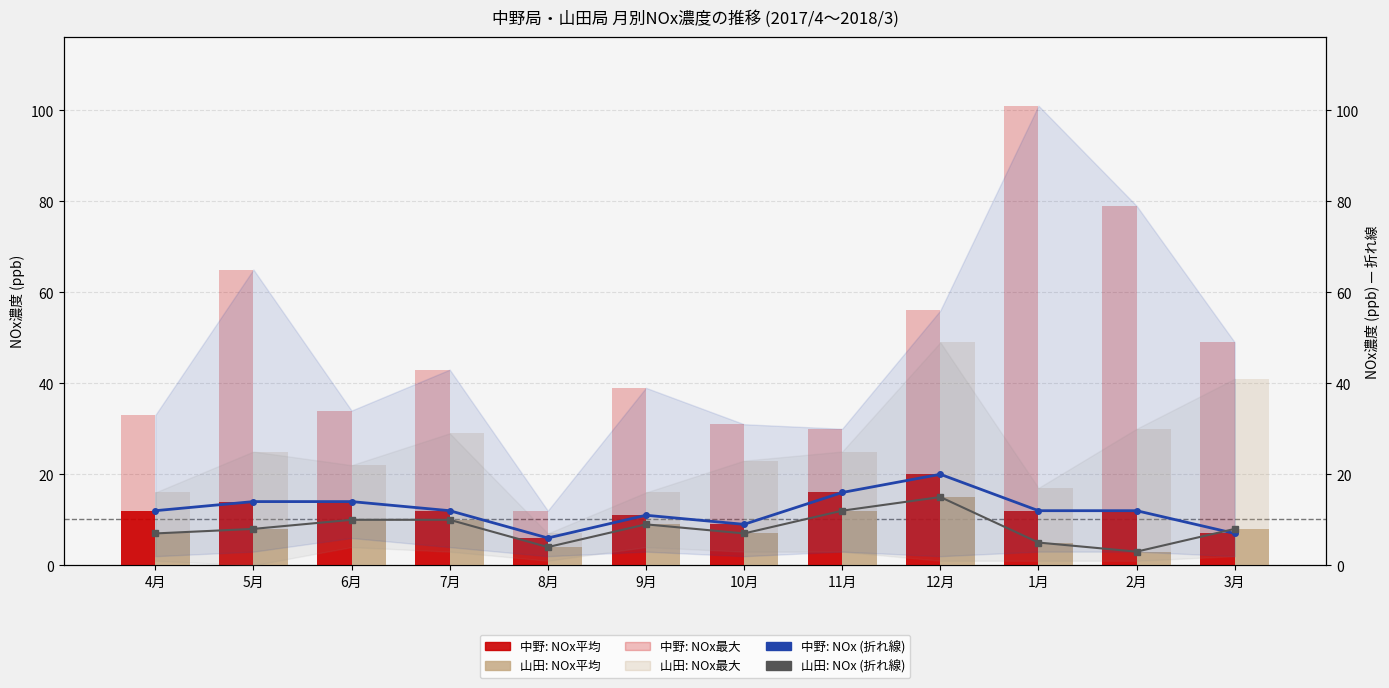

What is the difference between the second highest and minimum values in the 山田: NOx最大 series?

34